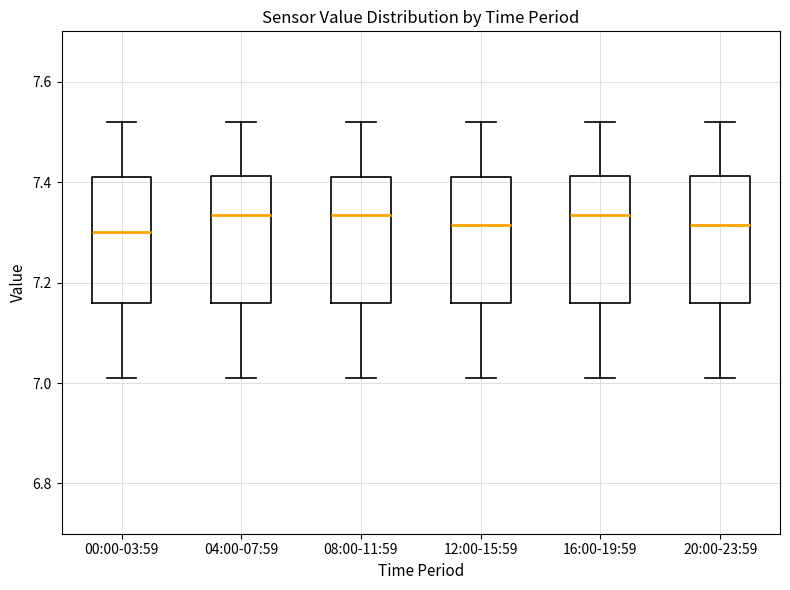

Where does the upper whisker of the box for 20:00-23:59 end on the y-axis? The values are not printed on the chart, so give them approximately, as read against the axis.

7.52